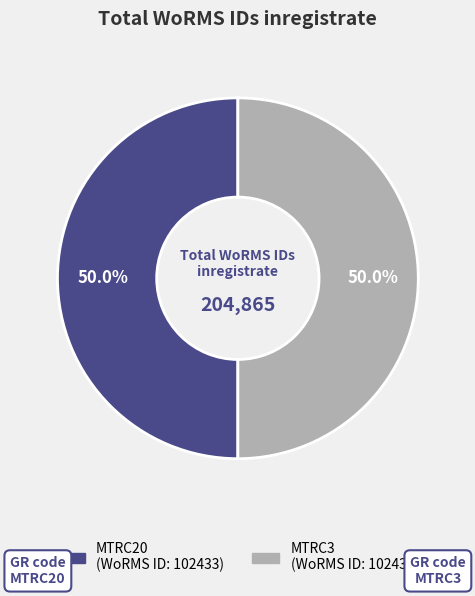

Combined, what portion of the pie is MTRC3 and MTRC20?

100.0%